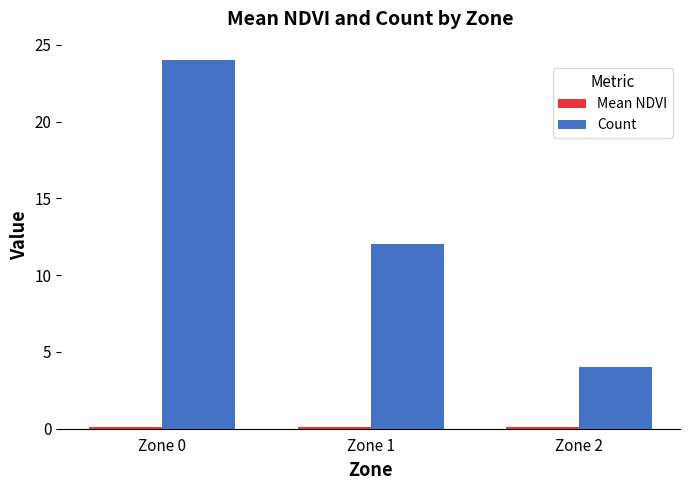

At which category is the sum across all series the highest?

Zone 0